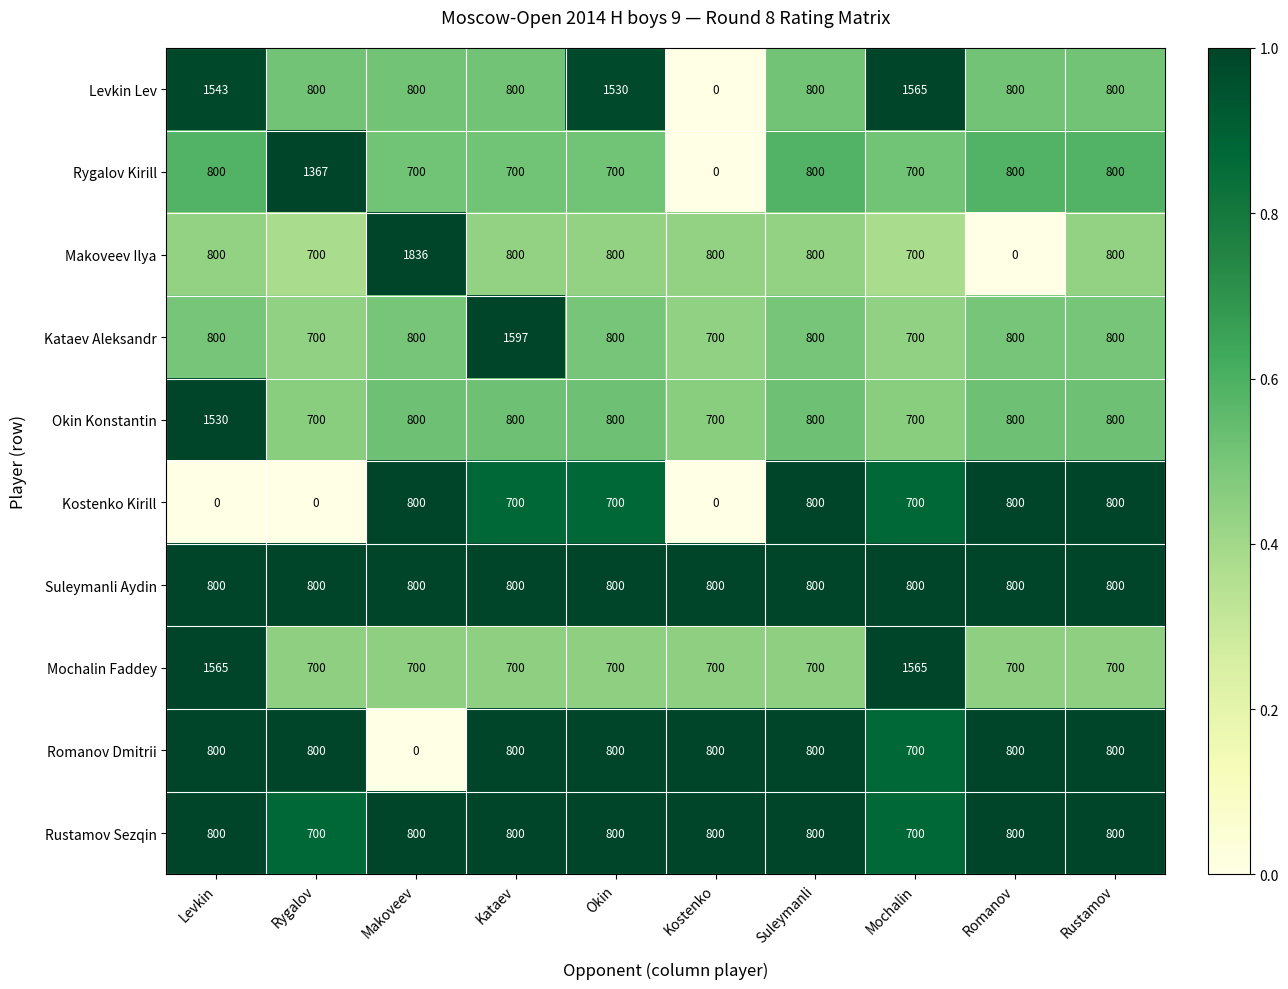

The Suleymanli Aydin series shows 800 at Mochalin. True or false?

True